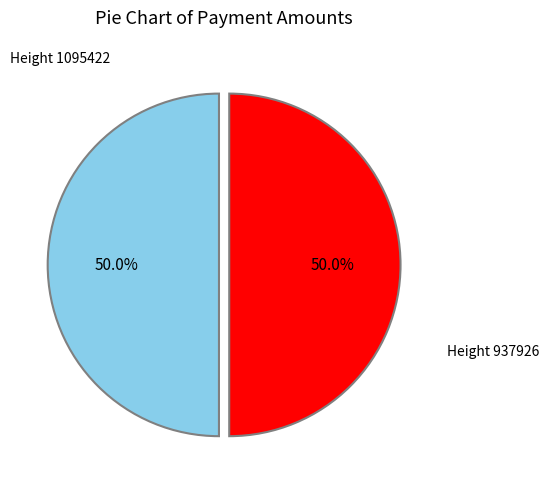

How many segments does this pie chart have?

2